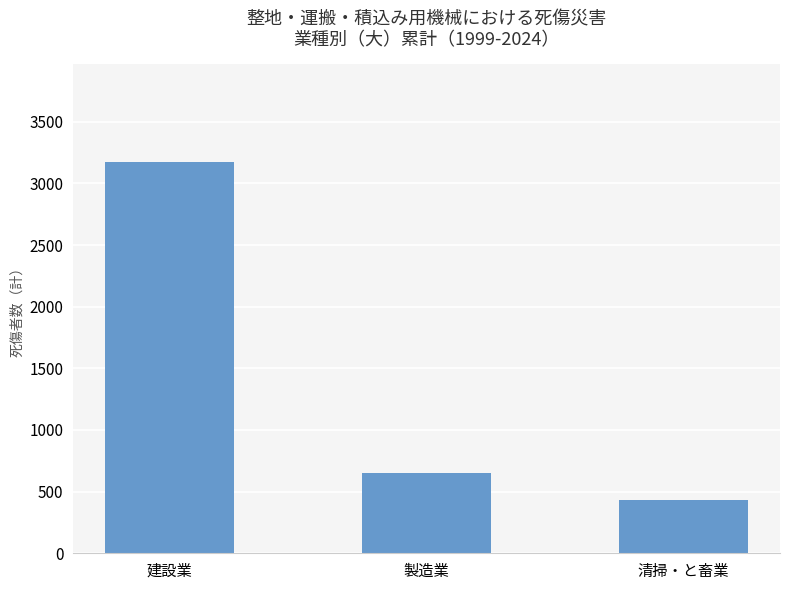

What is the minimum value shown in the chart?

435